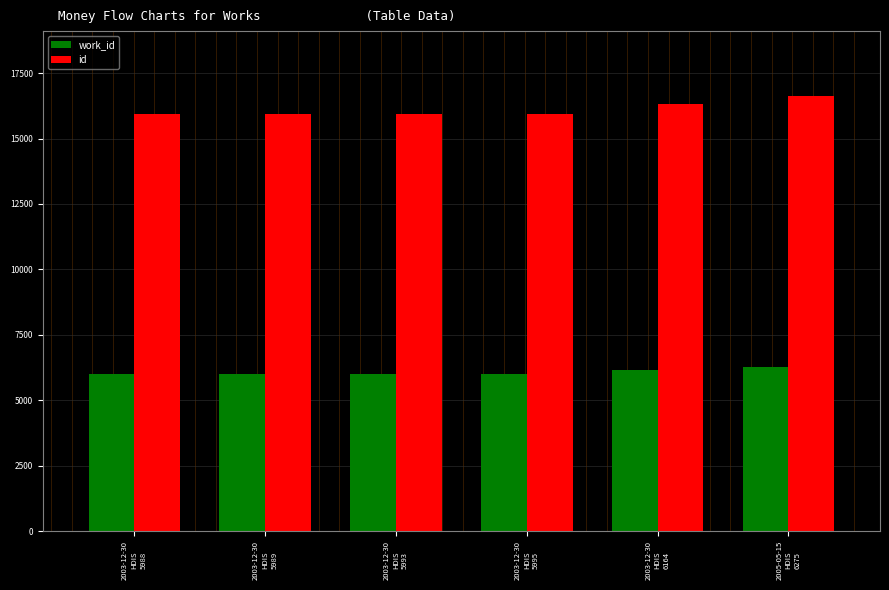

Rank the series by their maximum value, from lowest to highest.

work_id, id